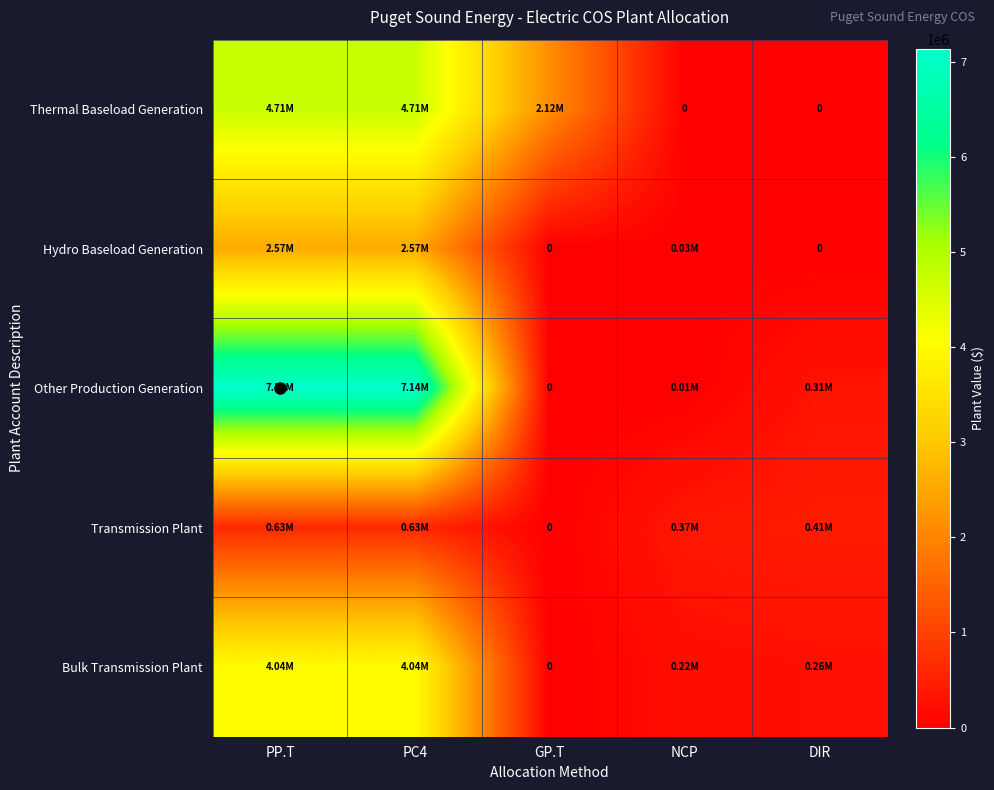

At which category is the sum across all series the highest?

PP.T